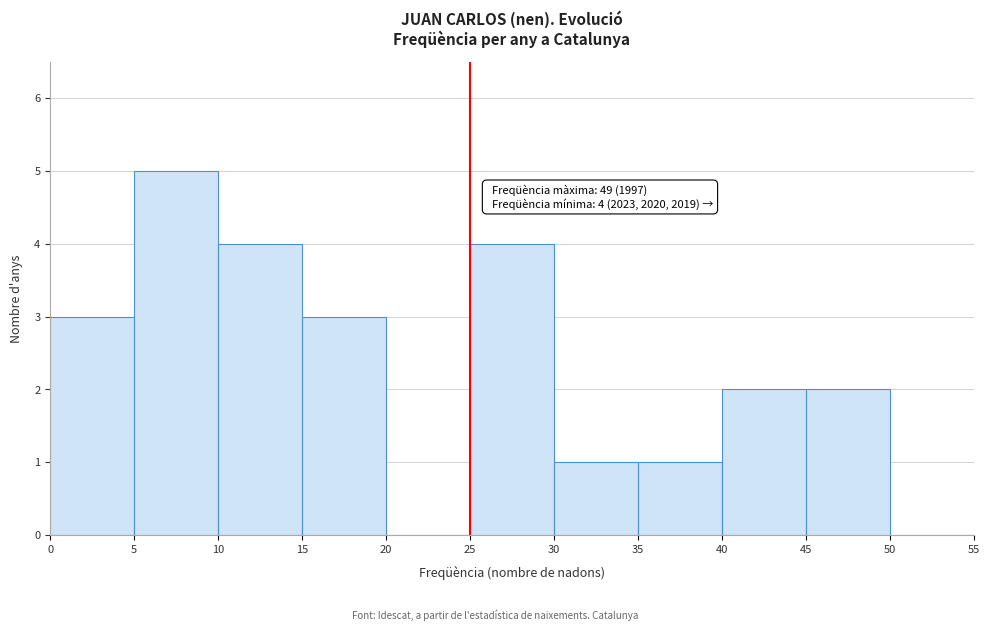

Over which range of the x-axis is the bar tallest?

5 to 10